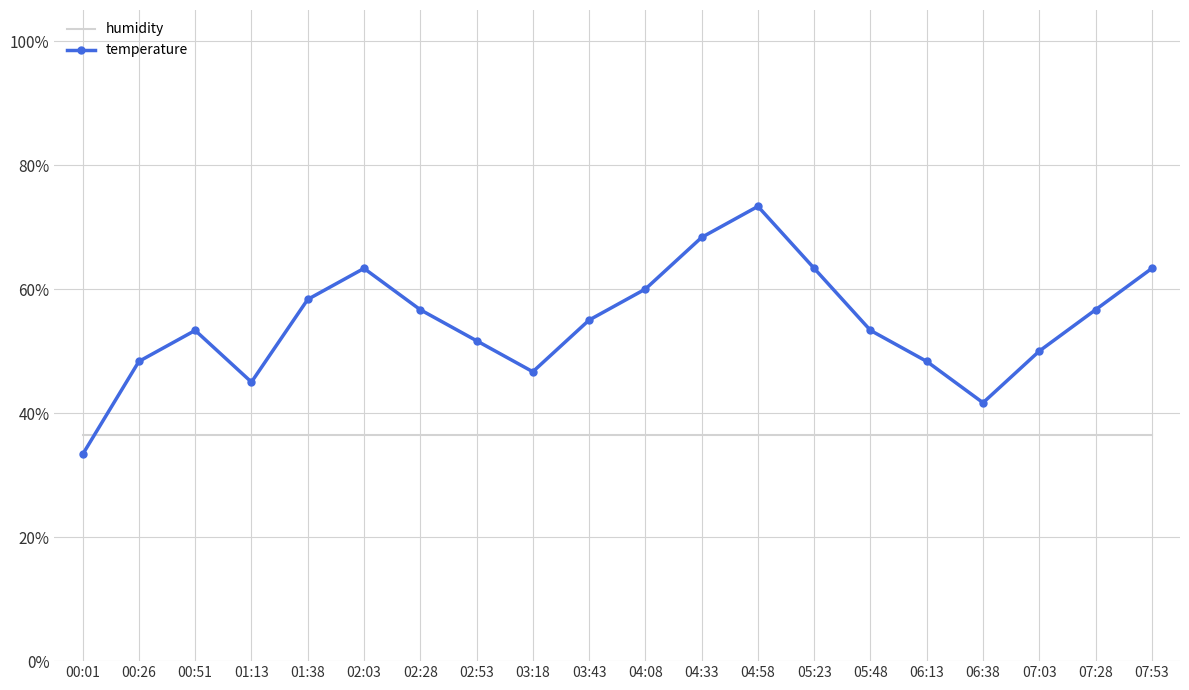

What is the difference between the second highest and second lowest values in the temperature series?

0.3